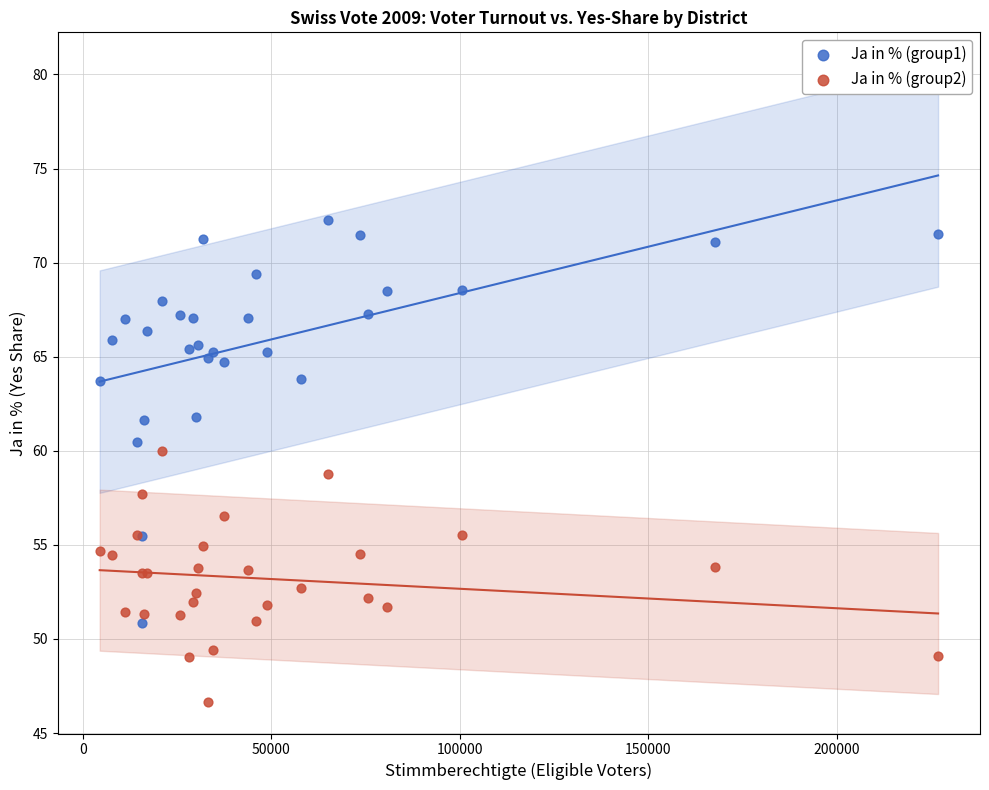

What are all the series names shown in the legend?

Ja in % (group1), Ja in % (group2)